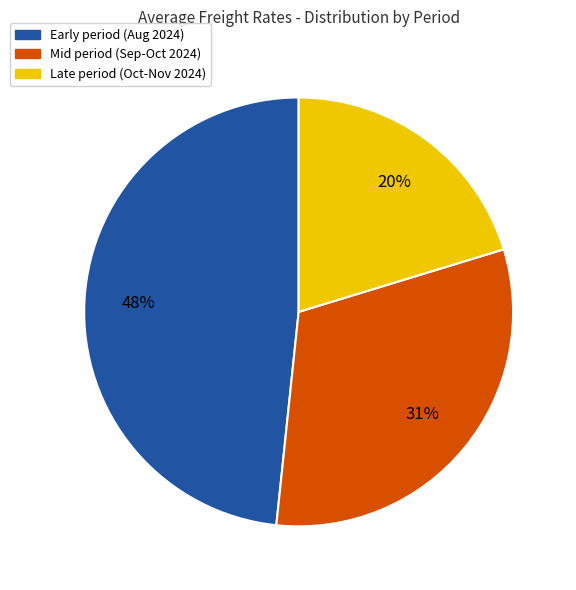

Between Late period (Oct-Nov 2024) and Early period (Aug 2024), which is larger?

Early period (Aug 2024)